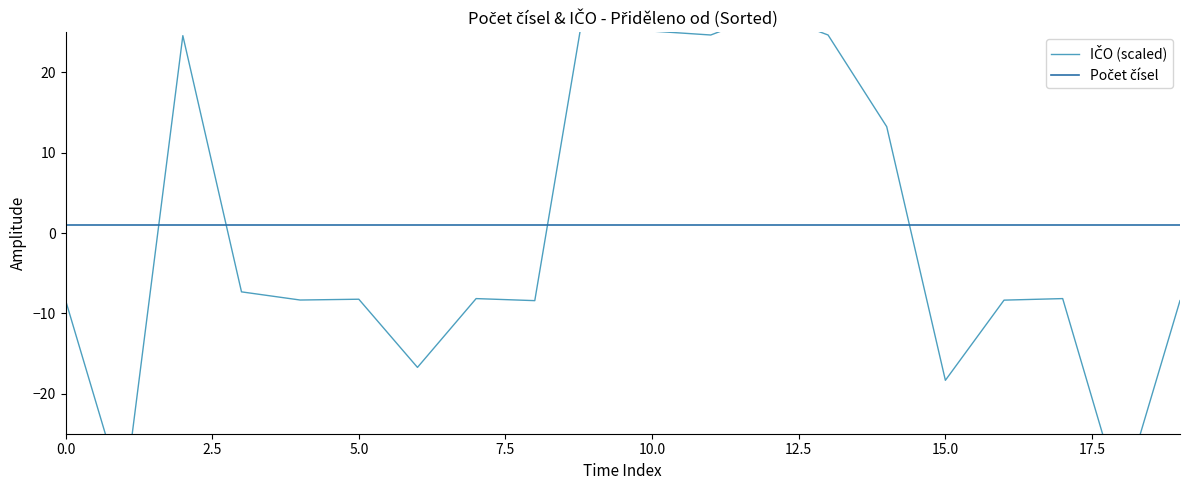

List the series in order of their peak value, highest first.

IČO (scaled), Počet čísel